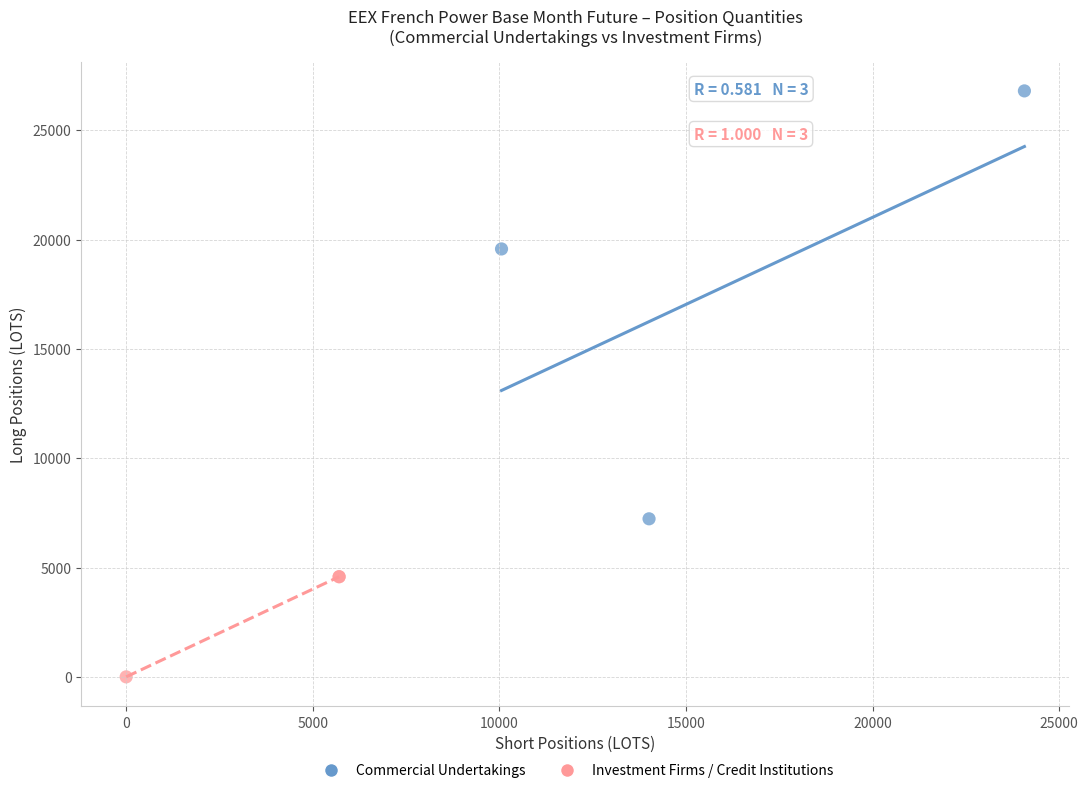

What are all the series names shown in the legend?

Commercial Undertakings, Investment Firms / Credit Institutions